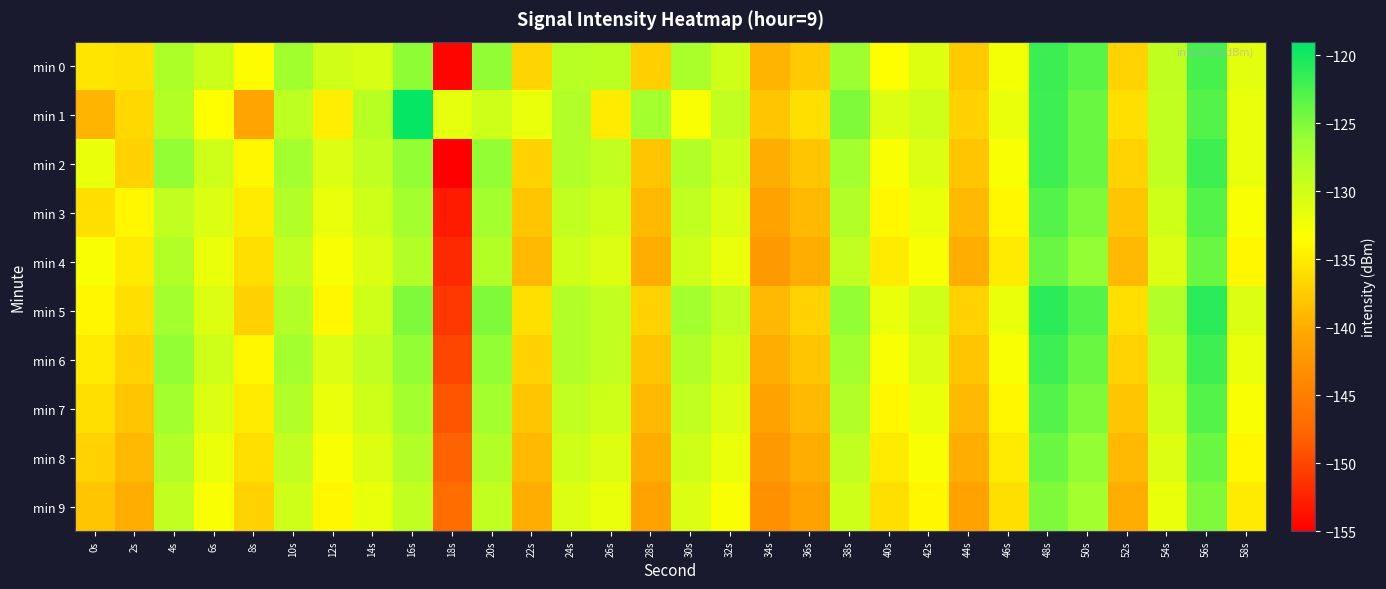

What is the difference between the highest and lowest values at 30s?

6.0